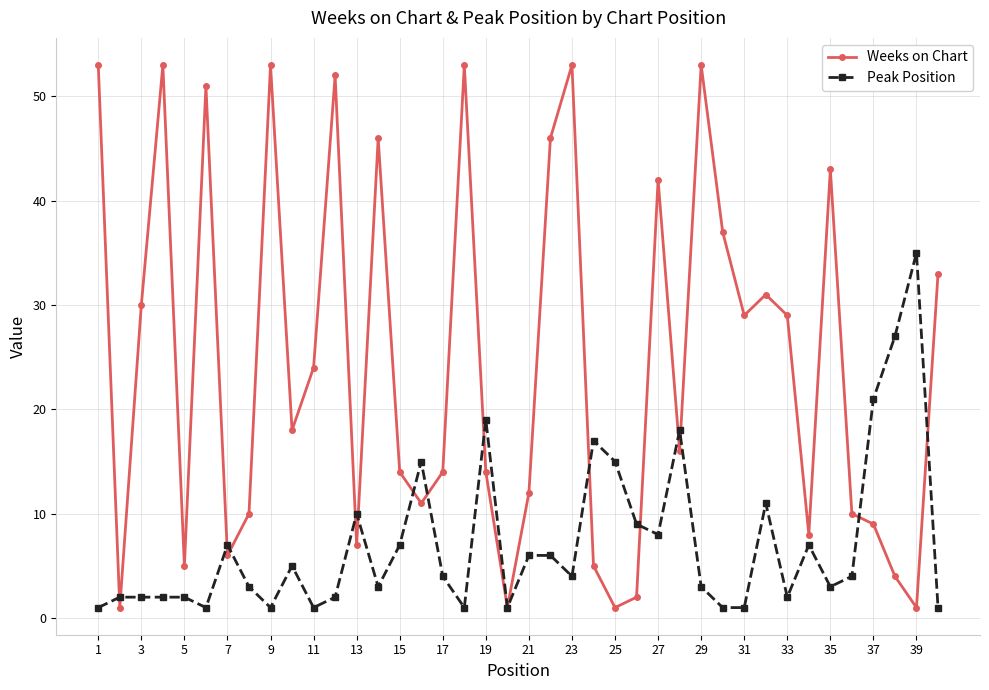

What is the sum of all Peak Position values?

288